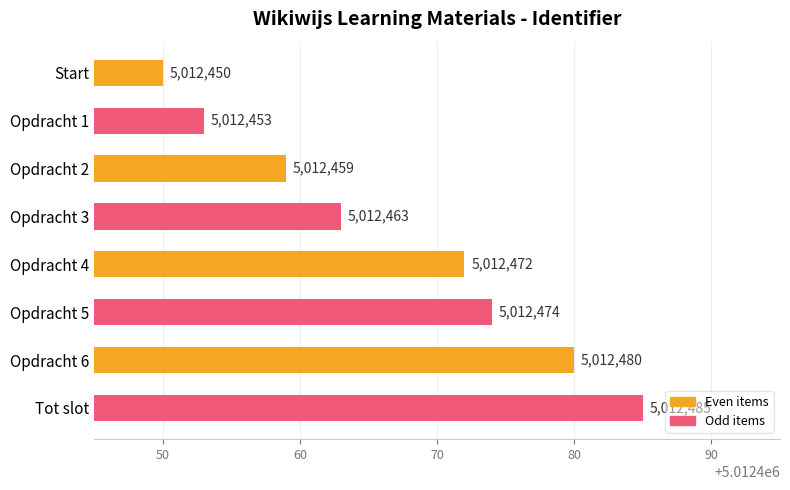

Reading top to bottom, list all the values displayed in this chart.

5012450	5012453	5012459	5012463	5012472	5012474	5012480	5012485